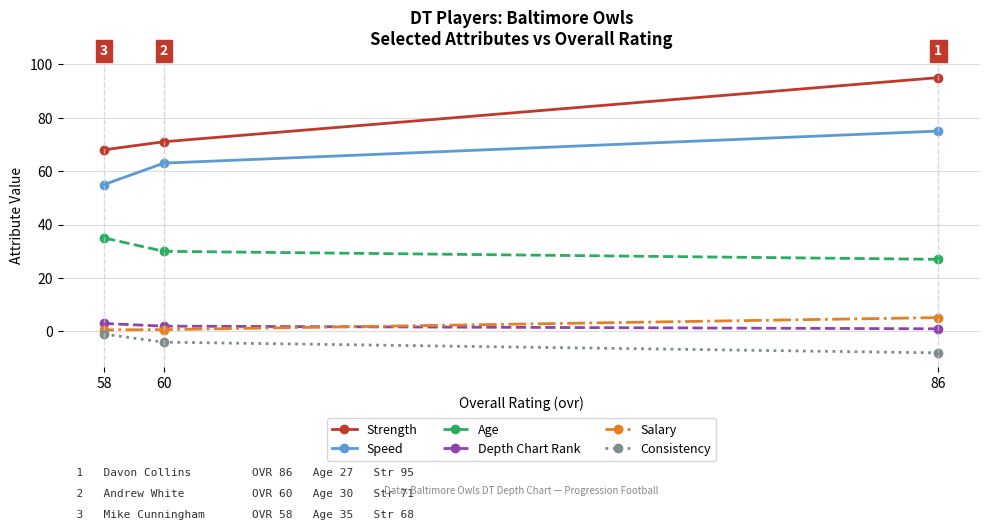

Rank the series at 86 from highest to lowest value.

Strength, Speed, Age, Salary, Depth Chart Rank, Consistency